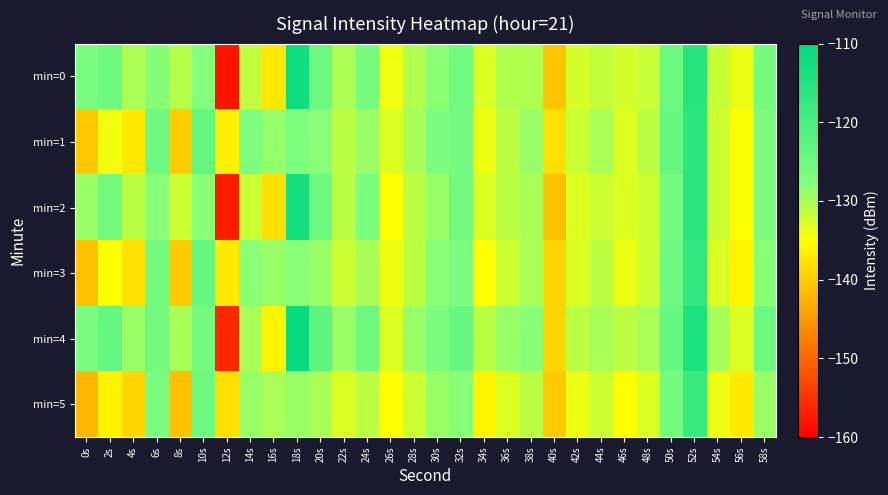

Reading left to right, transcribe all the data shown in this chart.

min=0: 0s=-126.9	2s=-125.3	4s=-130.2	6s=-128.0	8s=-130.8	10s=-127.6	12s=-158.1	14s=-131.4	16s=-137.2	18s=-112.1	20s=-124.7	22s=-130.1	24s=-126.2	26s=-134.0	28s=-130.4	30s=-128.2	32s=-125.4	34s=-132.9	36s=-130.5	38s=-130.2	40s=-140.5	42s=-132.5	44s=-131.6	46s=-132.5	48s=-131.8	50s=-125.1	52s=-115.5	54s=-131.7	56s=-134.0	58s=-126.1
min=1: 0s=-140.3	2s=-134.2	4s=-137.0	6s=-125.3	8s=-139.8	10s=-123.6	12s=-136.3	14s=-127.3	16s=-128.8	18s=-127.3	20s=-128.0	22s=-131.0	24s=-129.0	26s=-133.0	28s=-130.0	30s=-127.0	32s=-126.0	34s=-134.0	36s=-131.0	38s=-129.0	40s=-138.0	42s=-132.0	44s=-130.0	46s=-133.0	48s=-131.0	50s=-124.0	52s=-116.0	54s=-132.0	56s=-135.0	58s=-127.0
min=2: 0s=-129.0	2s=-126.0	4s=-131.0	6s=-128.0	8s=-132.0	10s=-128.0	12s=-157.0	14s=-132.0	16s=-138.0	18s=-113.0	20s=-125.0	22s=-131.0	24s=-127.0	26s=-135.0	28s=-131.0	30s=-129.0	32s=-126.0	34s=-133.0	36s=-131.0	38s=-130.0	40s=-141.0	42s=-133.0	44s=-132.0	46s=-133.0	48s=-132.0	50s=-126.0	52s=-116.0	54s=-132.0	56s=-135.0	58s=-127.0
min=3: 0s=-141.0	2s=-135.0	4s=-138.0	6s=-126.0	8s=-140.0	10s=-124.0	12s=-137.0	14s=-128.0	16s=-129.0	18s=-128.0	20s=-129.0	22s=-132.0	24s=-130.0	26s=-134.0	28s=-131.0	30s=-128.0	32s=-127.0	34s=-135.0	36s=-132.0	38s=-130.0	40s=-139.0	42s=-133.0	44s=-131.0	46s=-134.0	48s=-132.0	50s=-125.0	52s=-117.0	54s=-133.0	56s=-136.0	58s=-128.0
min=4: 0s=-127.0	2s=-124.0	4s=-129.0	6s=-126.0	8s=-130.0	10s=-126.0	12s=-156.0	14s=-130.0	16s=-136.0	18s=-111.0	20s=-123.0	22s=-129.0	24s=-125.0	26s=-133.0	28s=-129.0	30s=-127.0	32s=-124.0	34s=-131.0	36s=-129.0	38s=-128.0	40s=-139.0	42s=-131.0	44s=-130.0	46s=-131.0	48s=-130.0	50s=-124.0	52s=-114.0	54s=-130.0	56s=-133.0	58s=-125.0
min=5: 0s=-142.0	2s=-136.0	4s=-139.0	6s=-127.0	8s=-141.0	10s=-125.0	12s=-138.0	14s=-129.0	16s=-130.0	18s=-129.0	20s=-130.0	22s=-133.0	24s=-131.0	26s=-135.0	28s=-132.0	30s=-129.0	32s=-128.0	34s=-136.0	36s=-133.0	38s=-131.0	40s=-140.0	42s=-134.0	44s=-132.0	46s=-135.0	48s=-133.0	50s=-126.0	52s=-118.0	54s=-134.0	56s=-137.0	58s=-129.0